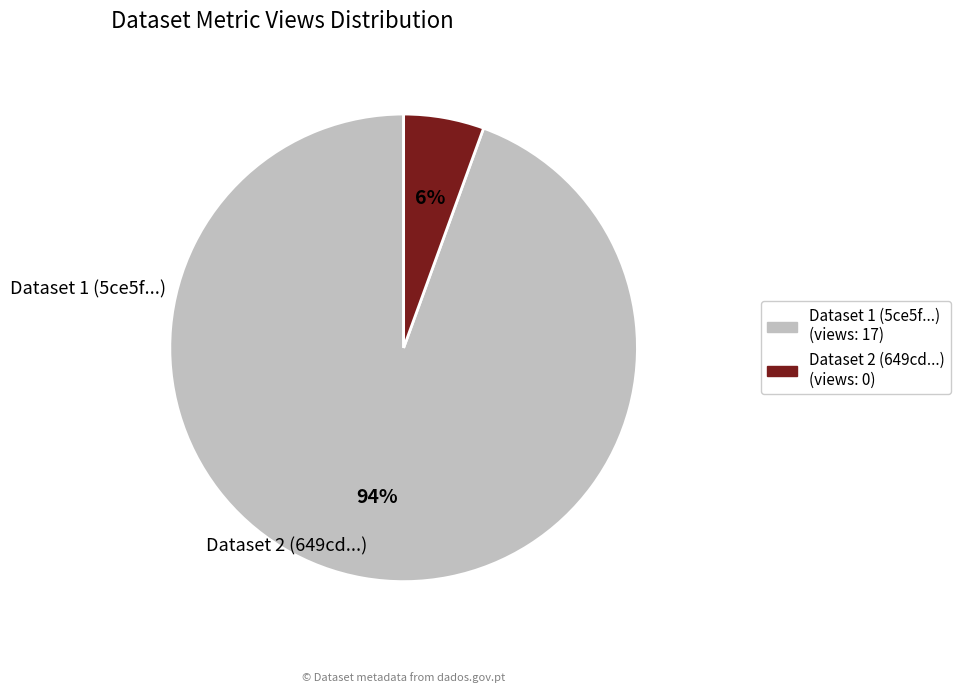

To the nearest percent, what is the average slice percentage?

50%